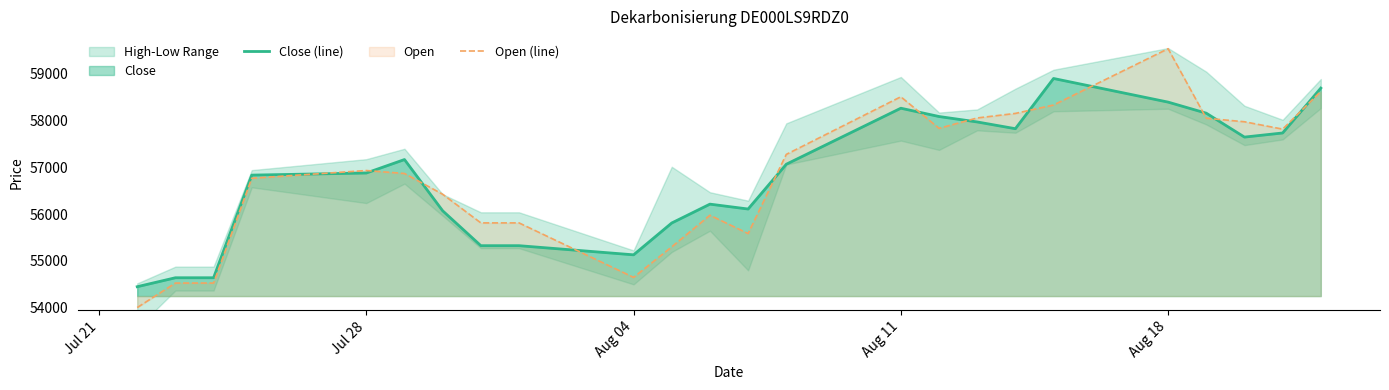

Reading right to left, transcribe all the data shown in this chart.

Close (line): 58687	57730	57642	58152	58388	58892	57821	57965	58081	58258	57063	56108	56212	55810	55131	55326	55326	56070	57163	56876	56831	54642	54642	54451
Open (line): 58616	57812	57969	58044	59527	58326	58147	58050	57829	58502	57273	55585	55975	55301	54650	55812	55812	56423	56866	56929	56764	54529	54529	54006